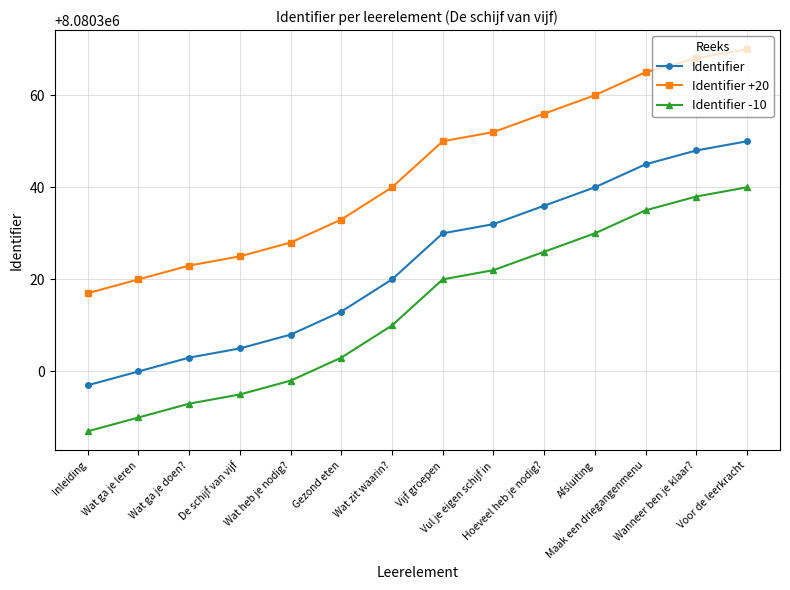

True or false: Identifier -10 and Identifier +20 cross at least once.

False